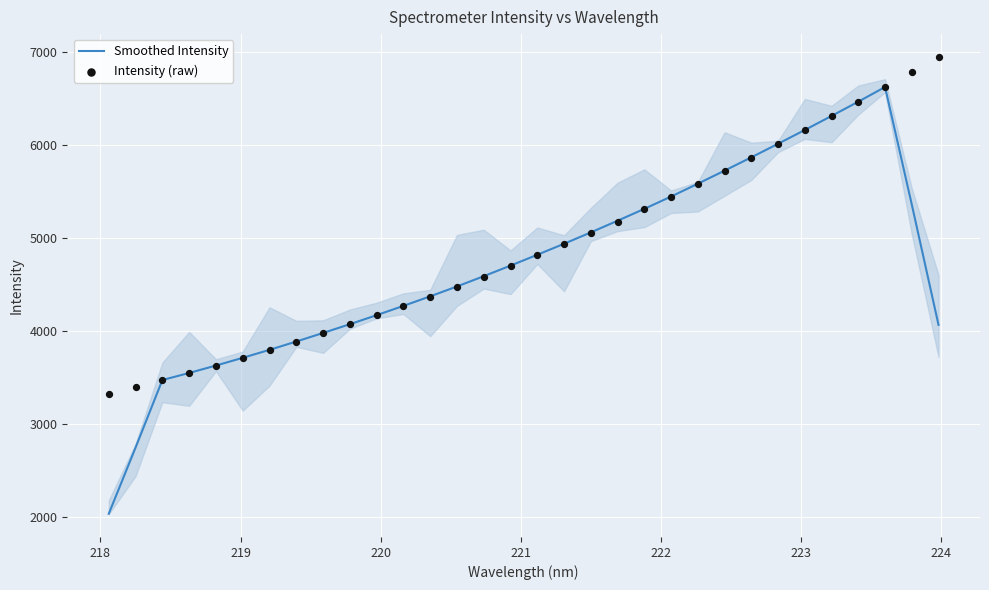

Which series contains the lowest Y value?

Smoothed Intensity